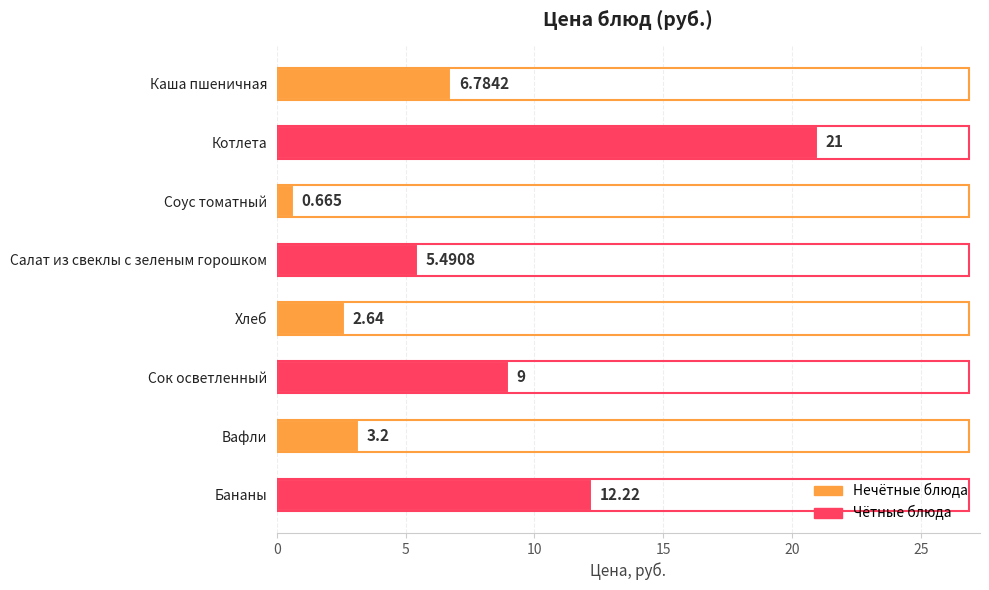

Between Соус томатный and Котлета, which is larger?

Котлета